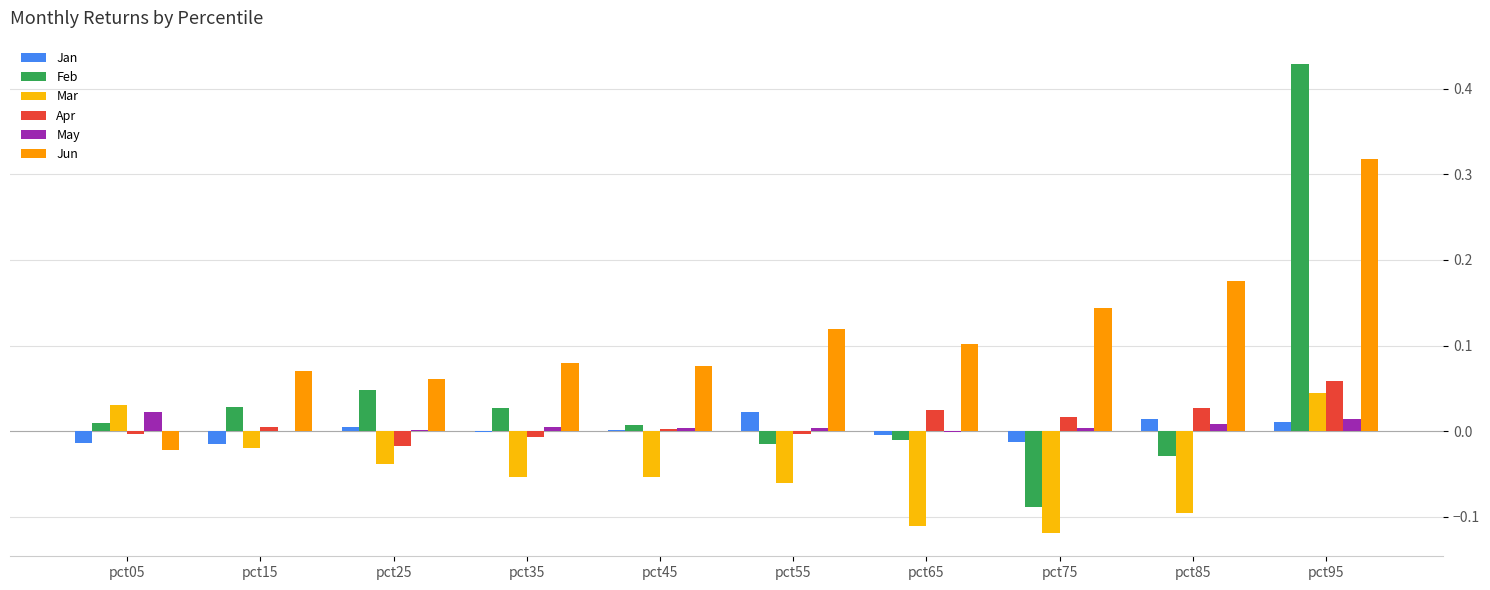

At which category is the sum across all series the highest?

pct95